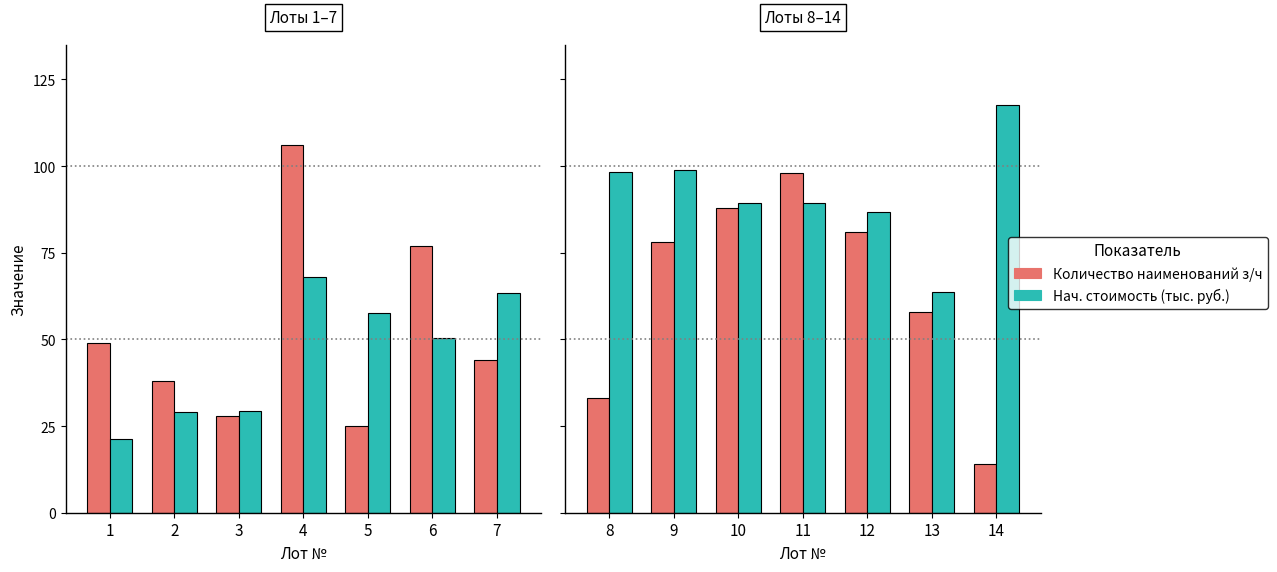

Between 8 and 11, which is larger?

11